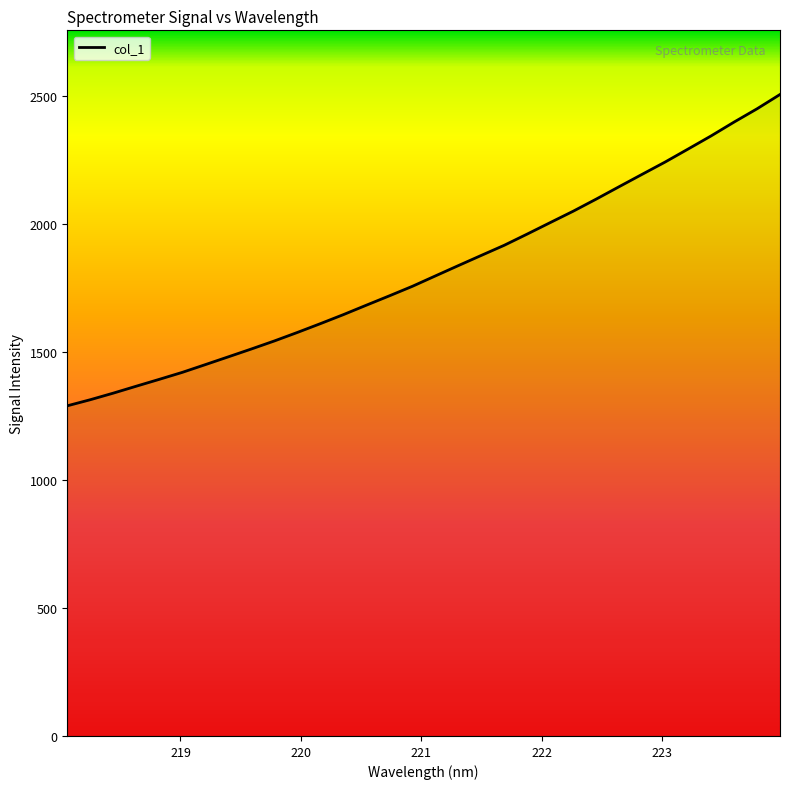

Reading left to right, list all the values displayed in this chart.

1290.6	1314.4	1340.2	1367.3	1394.2	1421.4	1451.7	1482.1	1512.7	1544.2	1577.4	1611.8	1647.1	1684.0	1720.5	1757.8	1798.4	1838.7	1878.6	1918.3	1962.2	2007.0	2051.5	2098.7	2147.4	2195.6	2243.7	2294.5	2345.7	2399.8	2451.7	2507.6